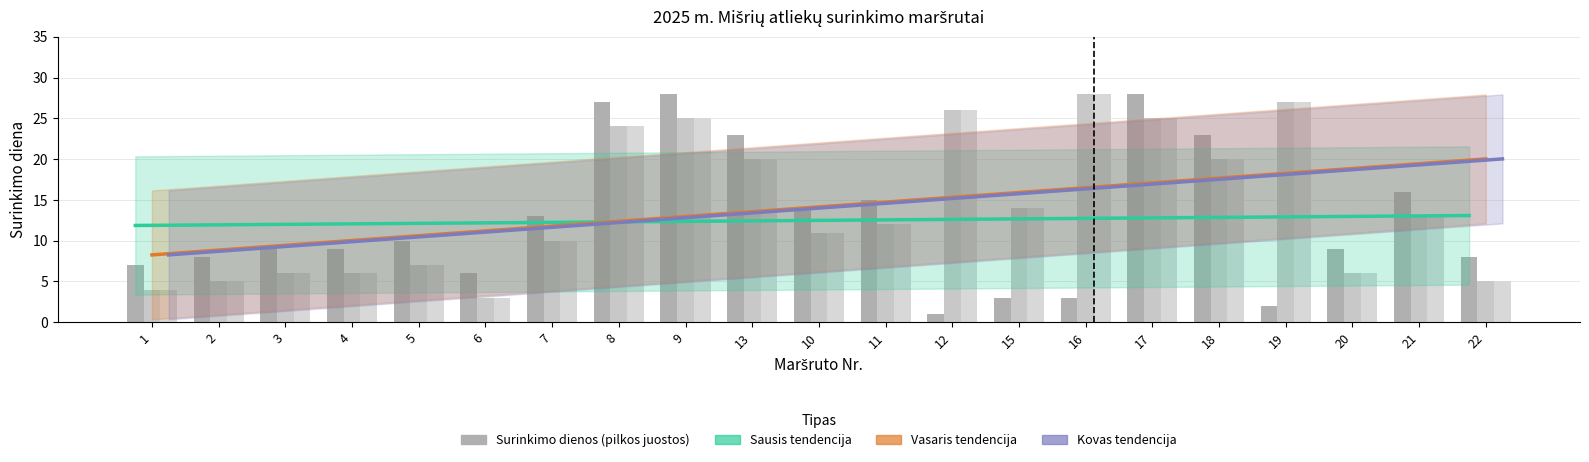

What is the smallest value displayed?

1.0